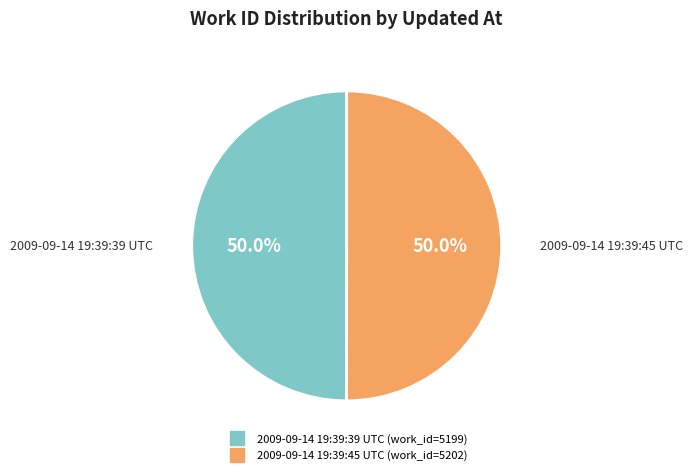

Is it true that 2009-09-14 19:39:39 UTC is 50% of the pie?

True